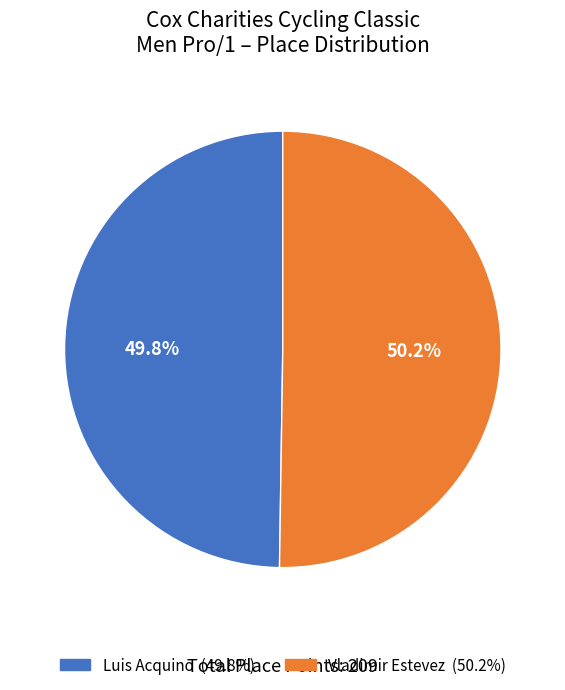

Does any single category account for the majority?

Yes